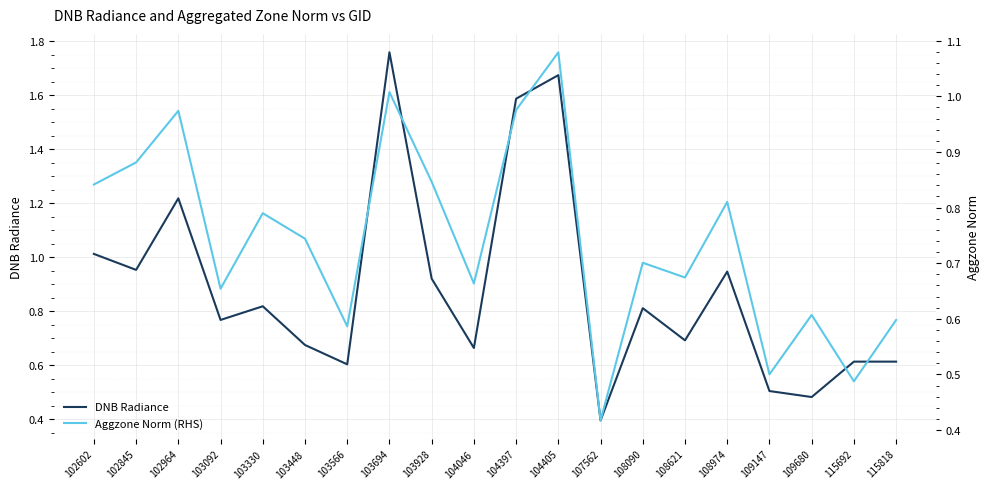

Which series ends up on top after the final intersection of DNB Radiance and Aggzone Norm (RHS)?

DNB Radiance